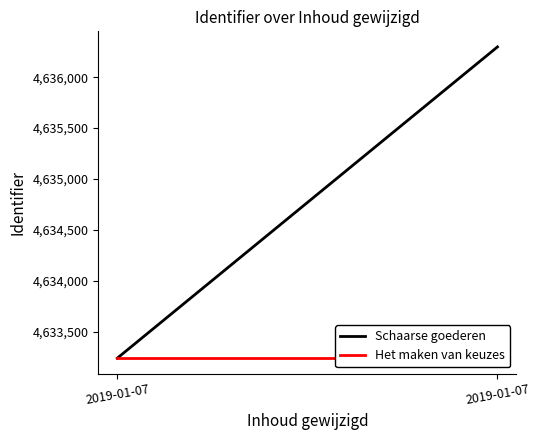

What is the difference between the highest and lowest values at 2019-01-07 13:29:05?

3054